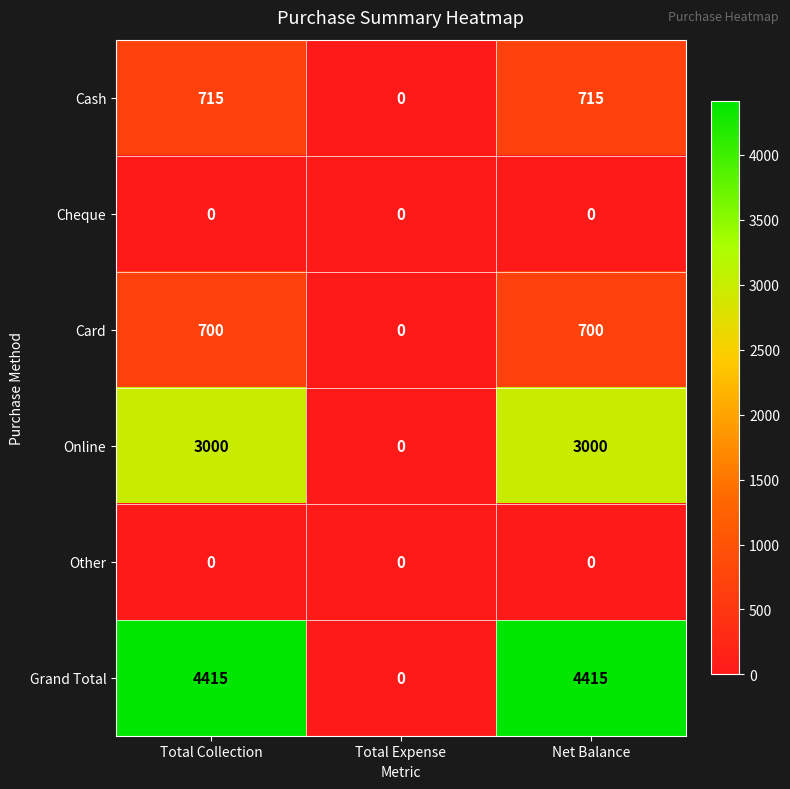

Is the value of Cheque at Total Collection greater than the value of Cash at Total Collection?

No